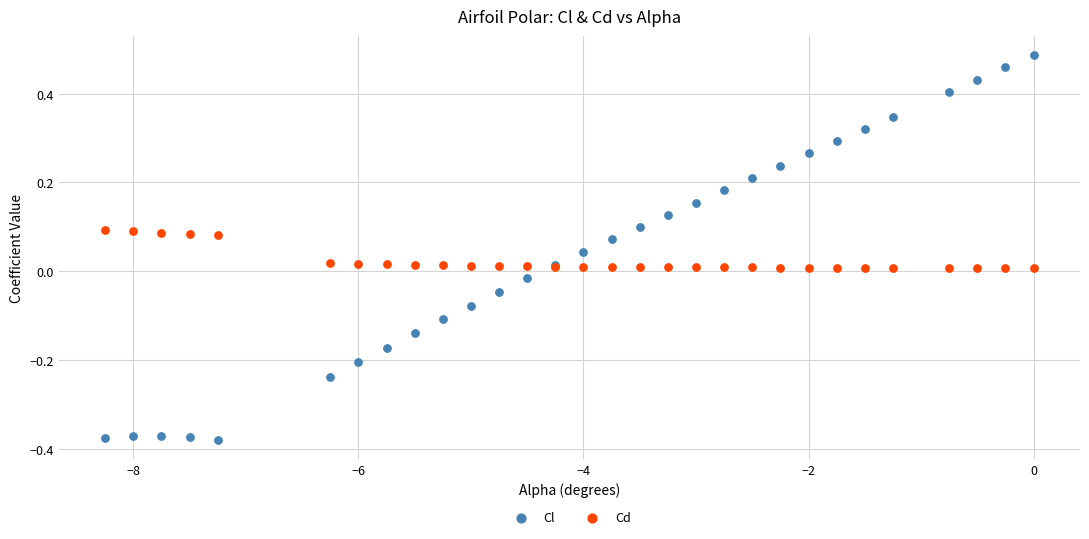

Which series contains the highest Y value?

Cl